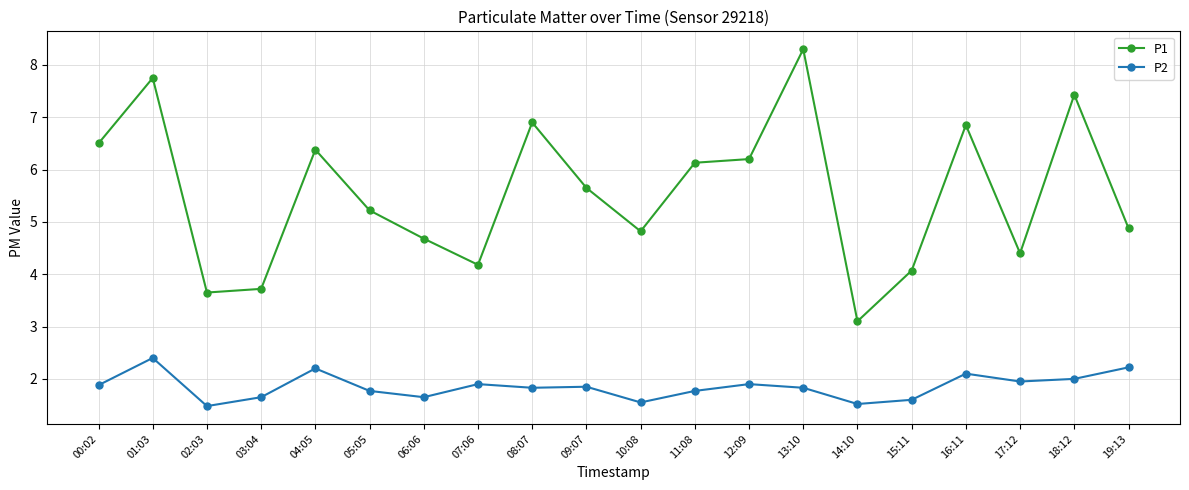

The P1 series shows 1.4 at 07:06. True or false?

False